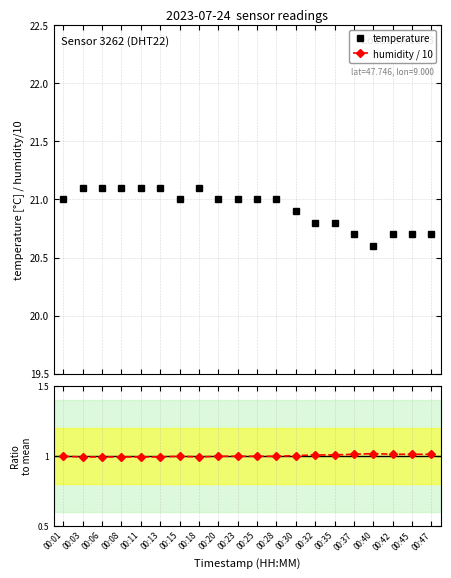

What is the value of the humidity / 10 point at the 11th from the left?

10.0